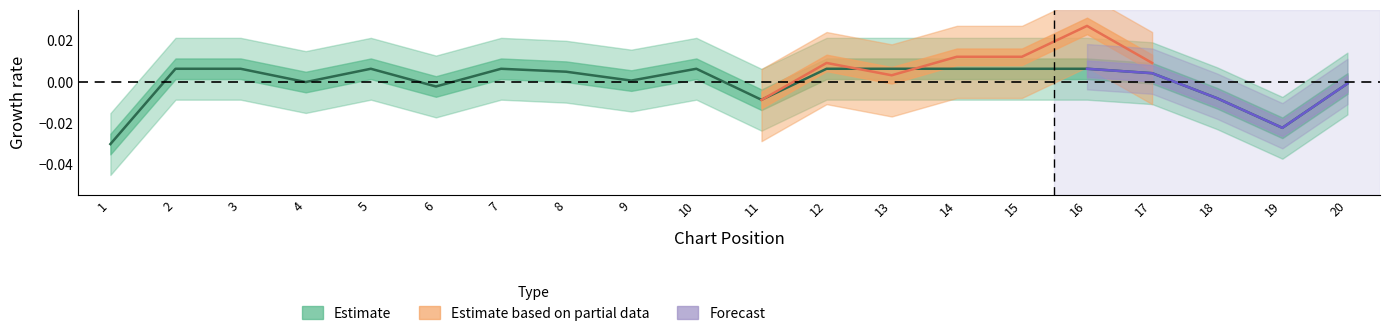

How many interior local peaks (higher than both neighbors) does the data have?

3